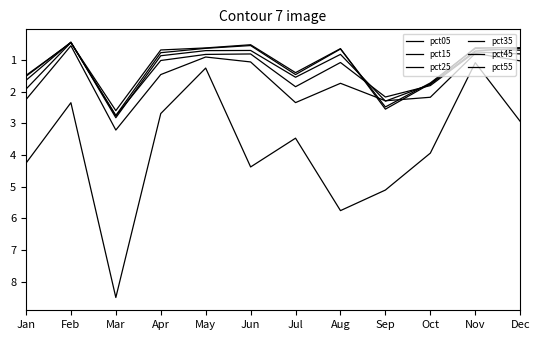

List the series in order of their peak value, lowest first.

pct55, pct45, pct25, pct35, pct15, pct05